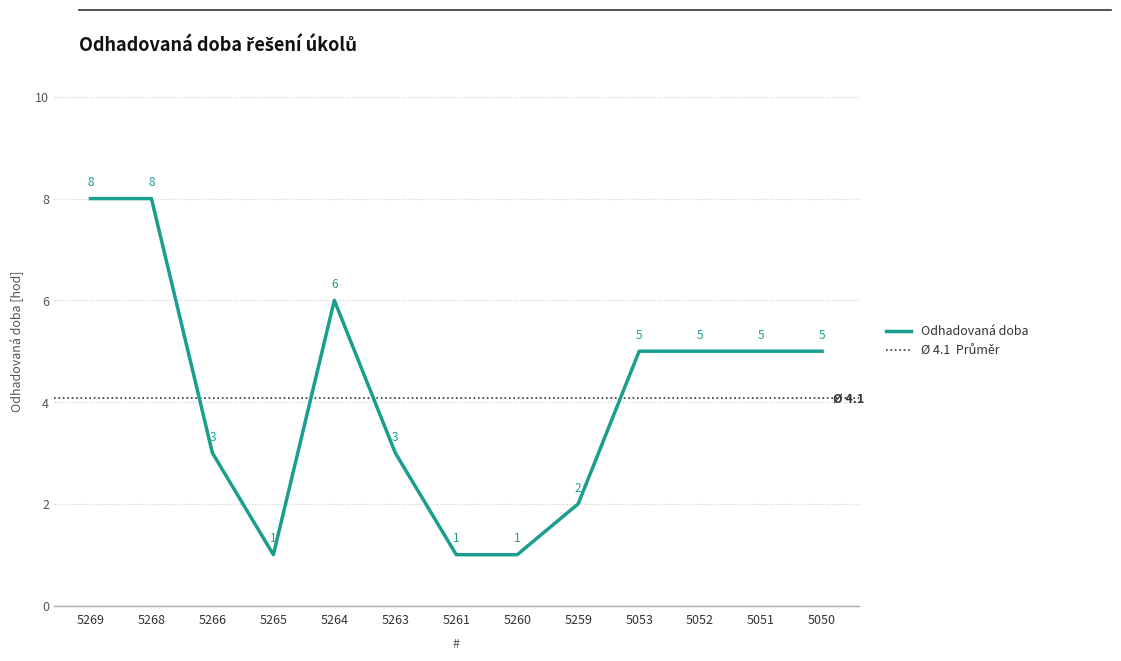

What is the average value?

4